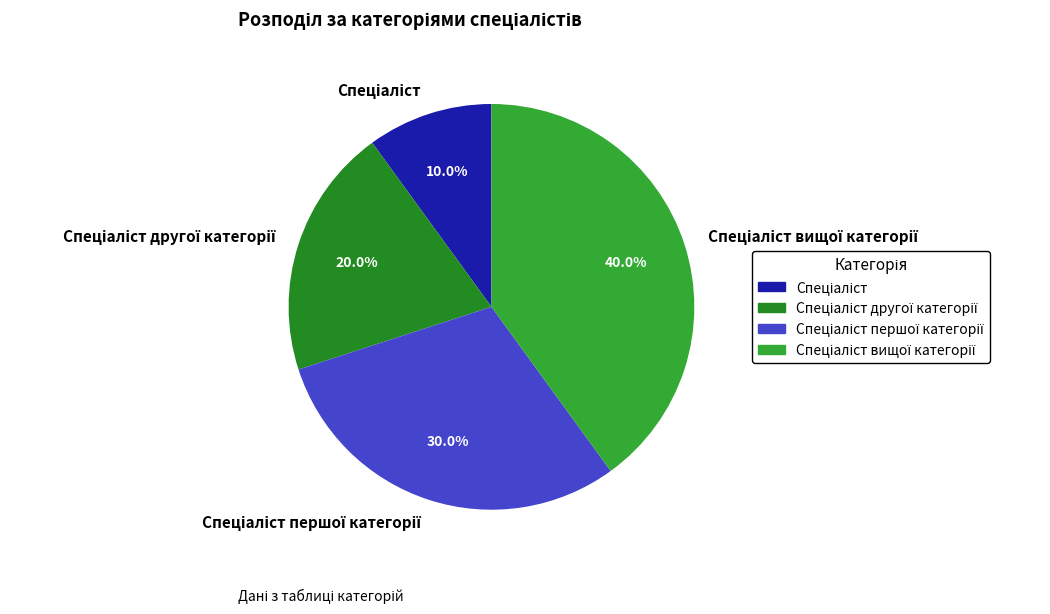

Is there any slice that represents more than half of the pie?

No